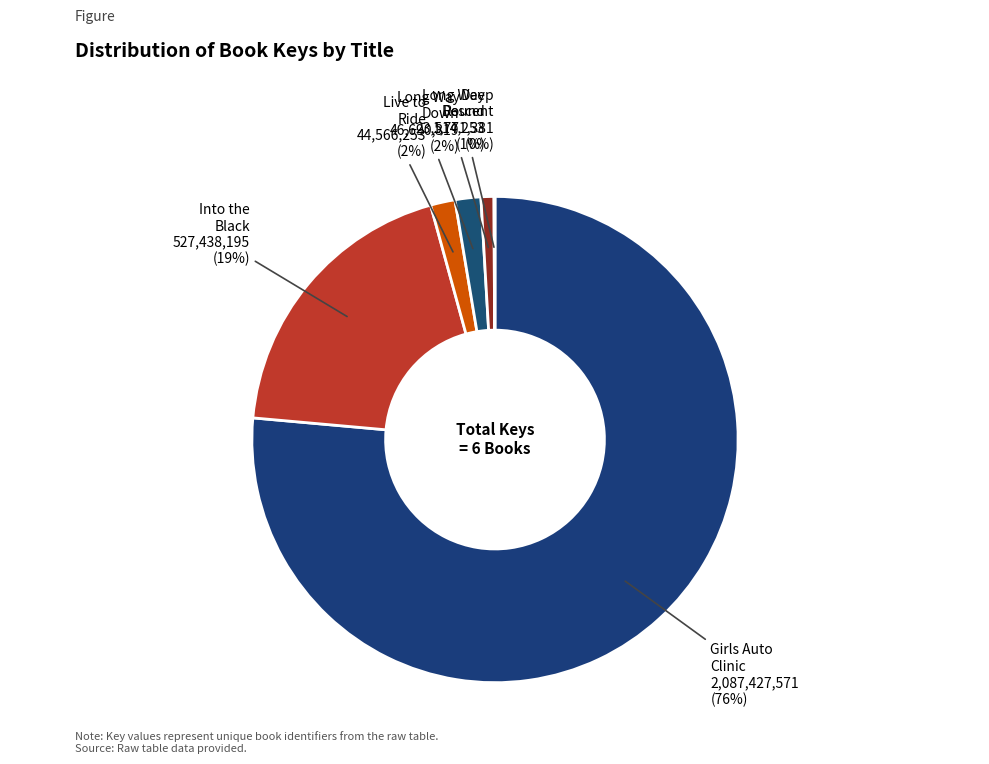

Which category has the biggest portion of the pie?

Girls Auto Clinic Glove Box Guide